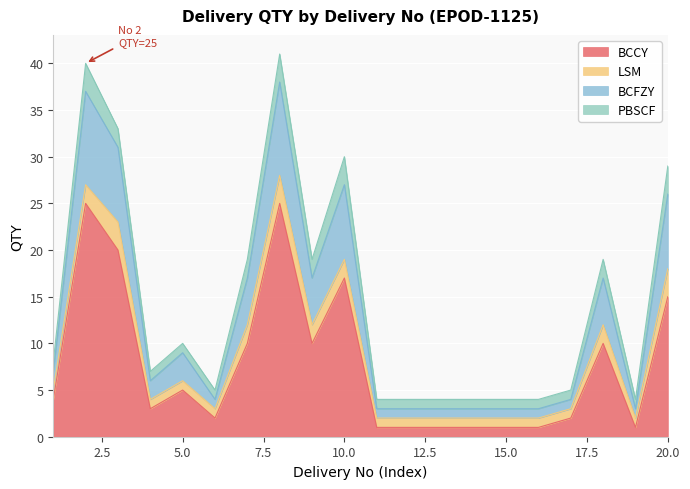

Where is BCCY nearest to the value 13?

20.0